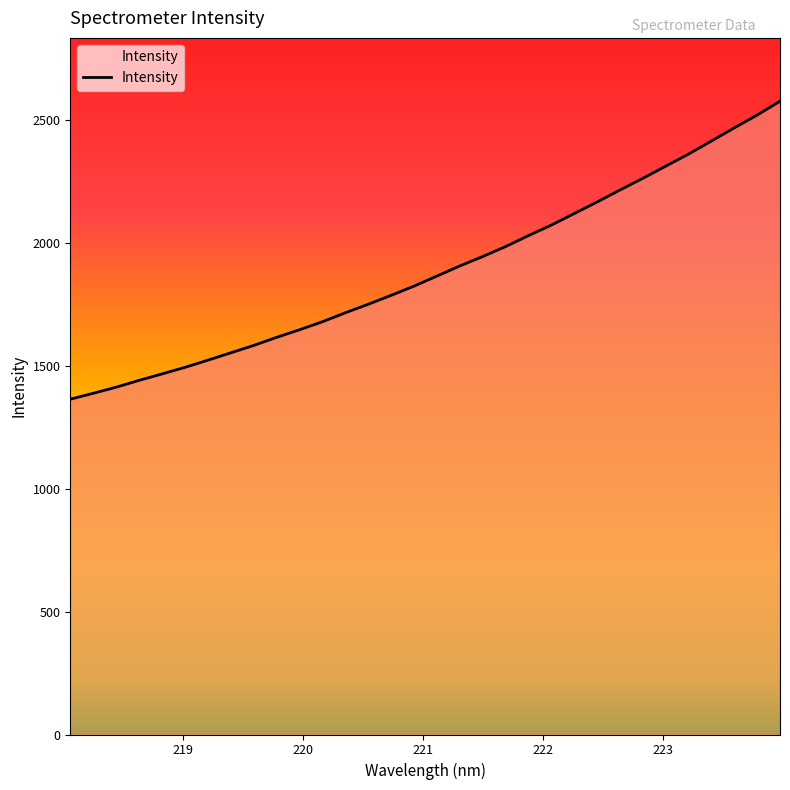

What is the greatest value displayed?

2574.4